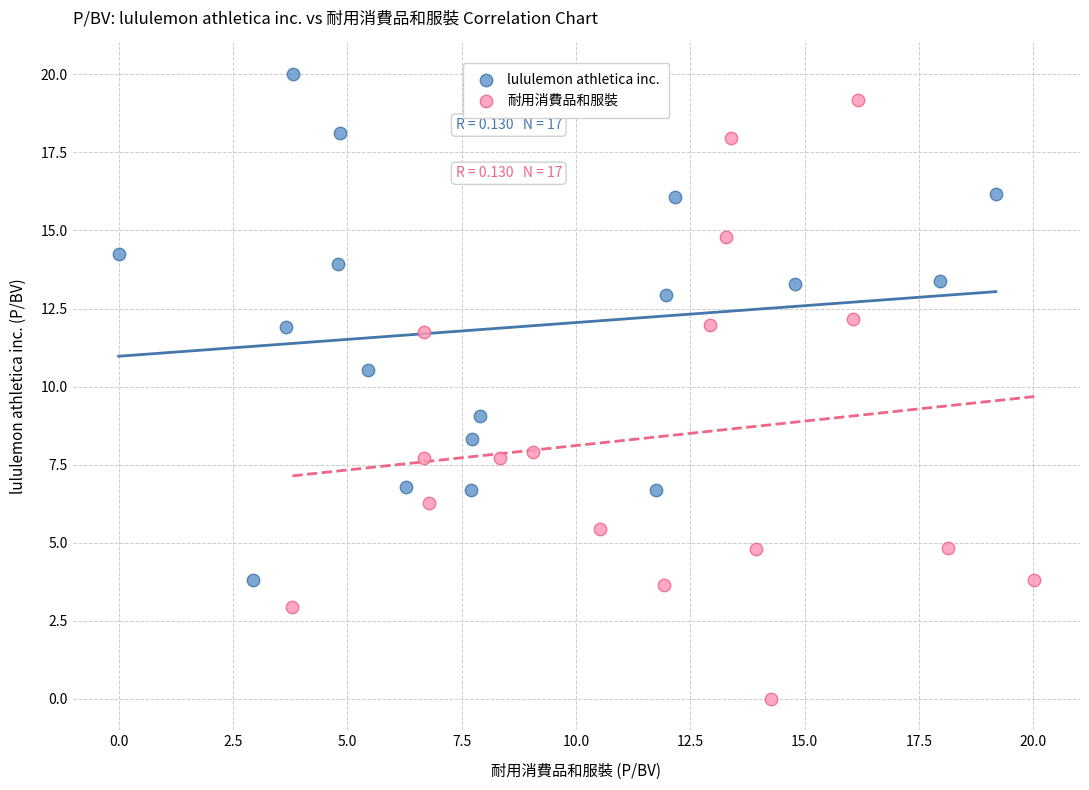

Which series has the widest spread of Y values?

耐用消費品和服裝